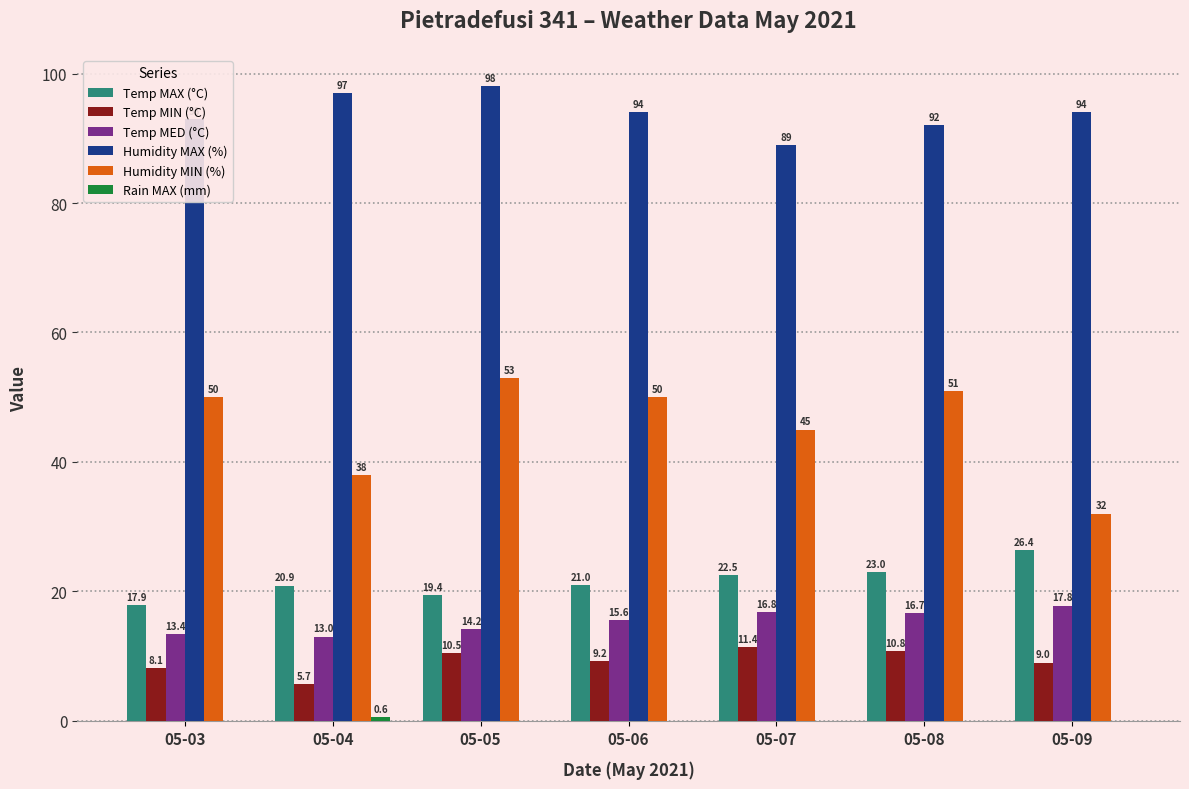

What is the difference between the Humidity MIN (%) values at 05-04 and 05-06?

12.0